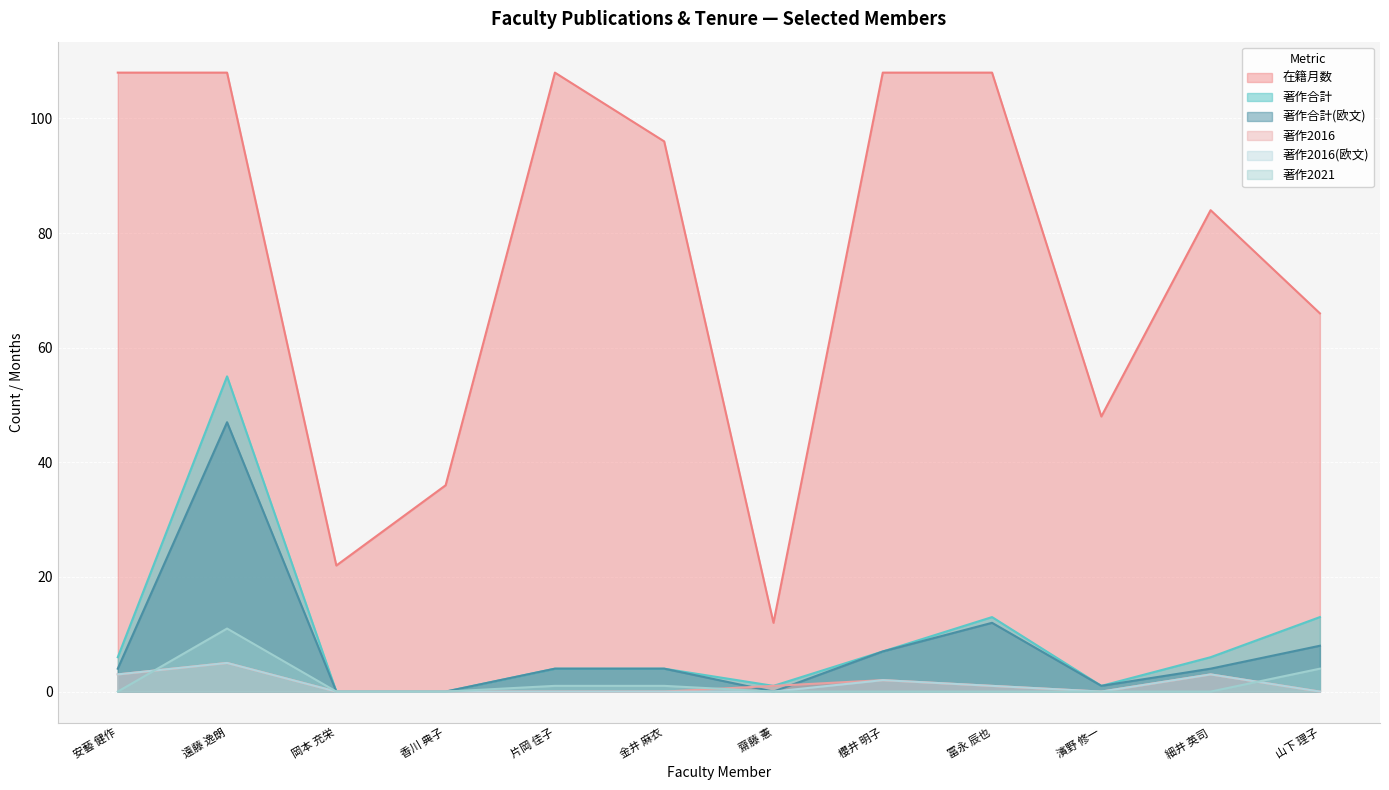

The value of 著作合計 (line) at 片岡 佳子 is 4. True or false?

True